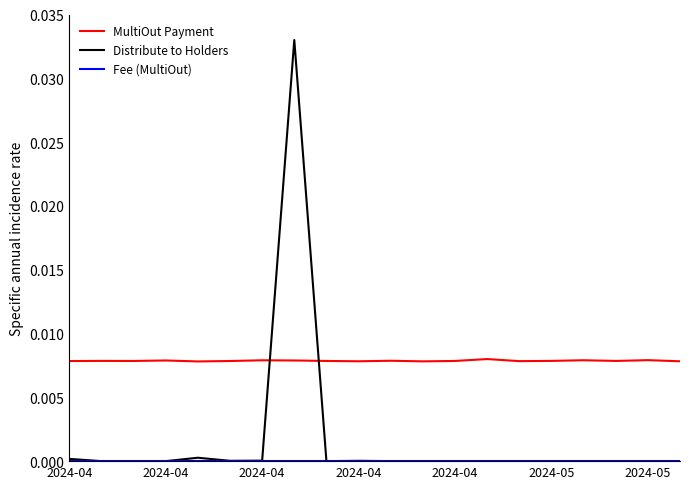

How many lines are shown in the chart?

3